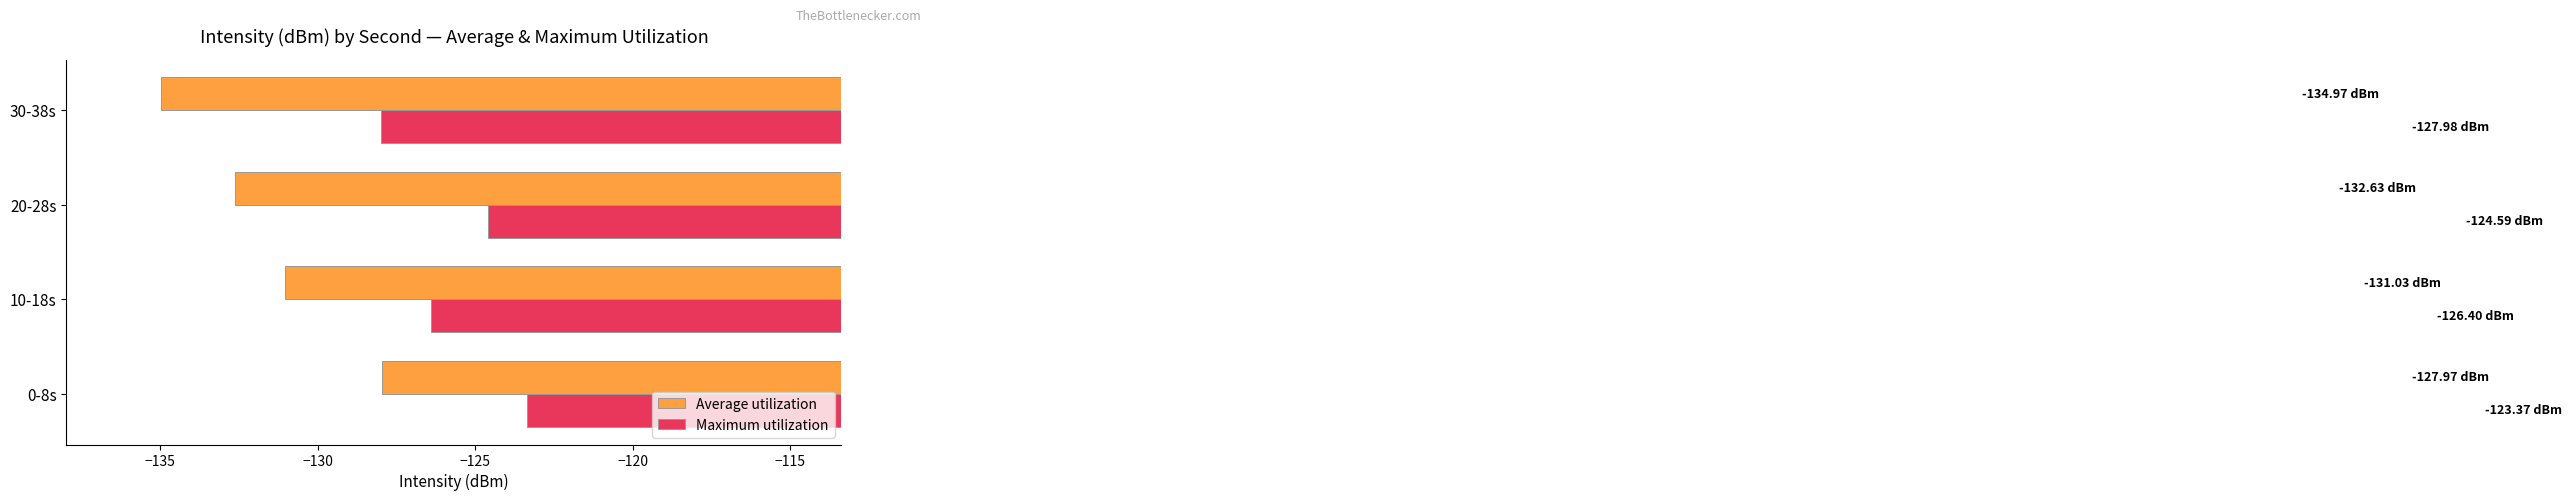

What is the spread (max minus min) of values at 20-28s?

8.0